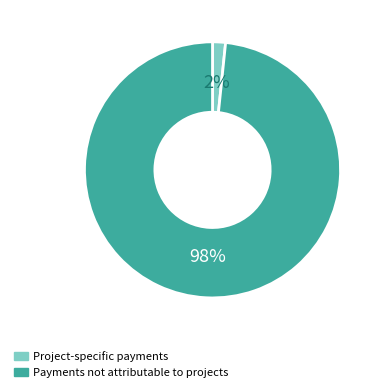

Does any single category account for the majority?

Yes